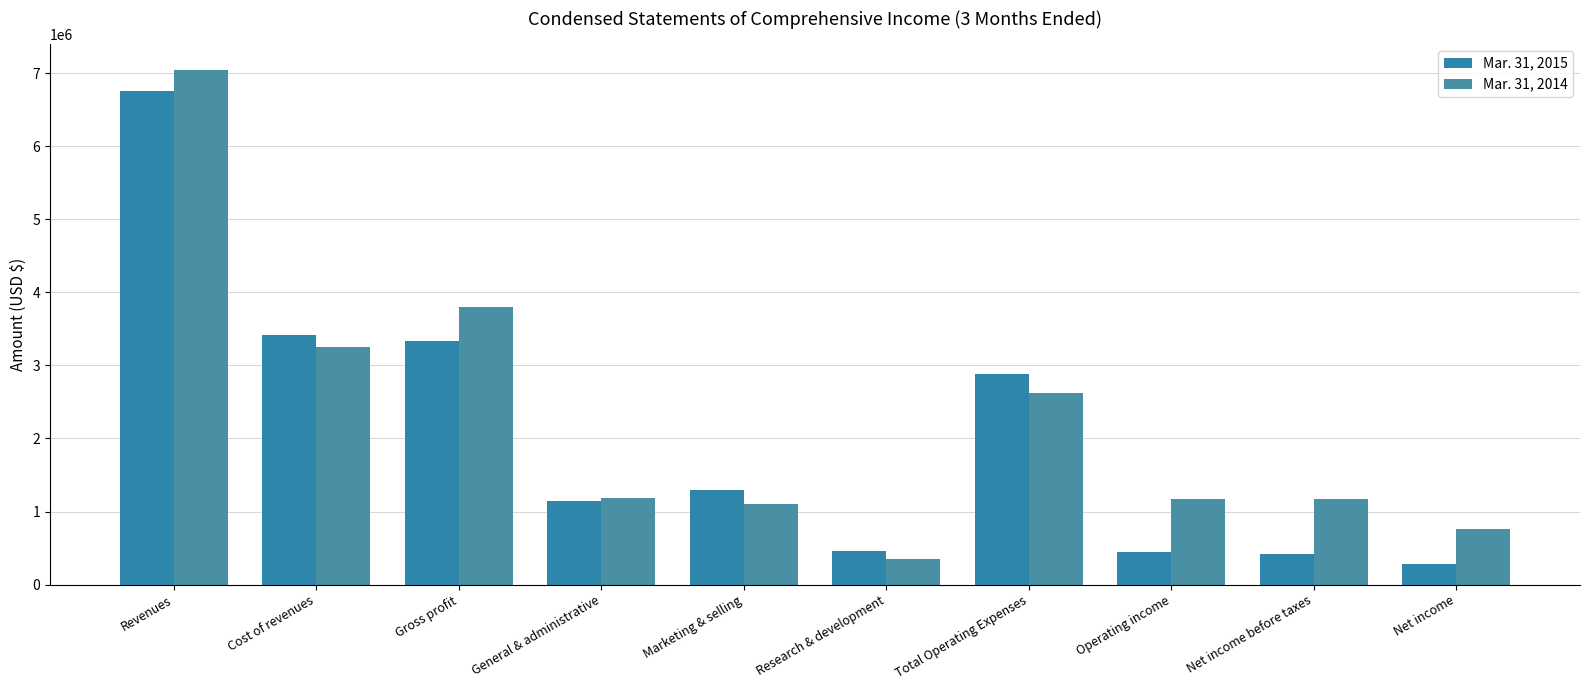

Between Gross profit and Marketing & selling, which is larger?

Gross profit